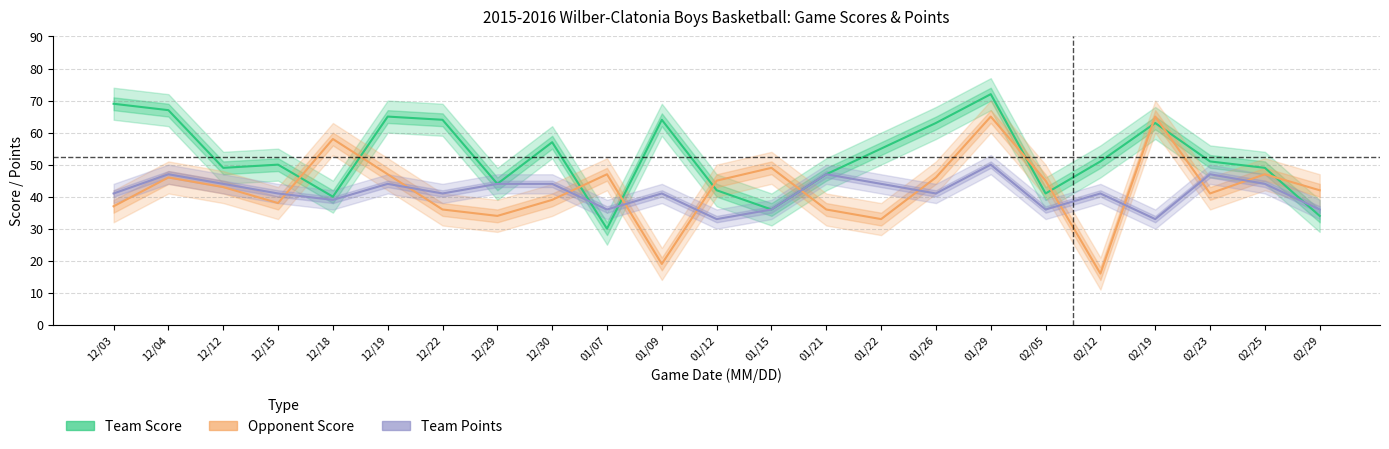

At how many categories does at least one series exceed 63?

7